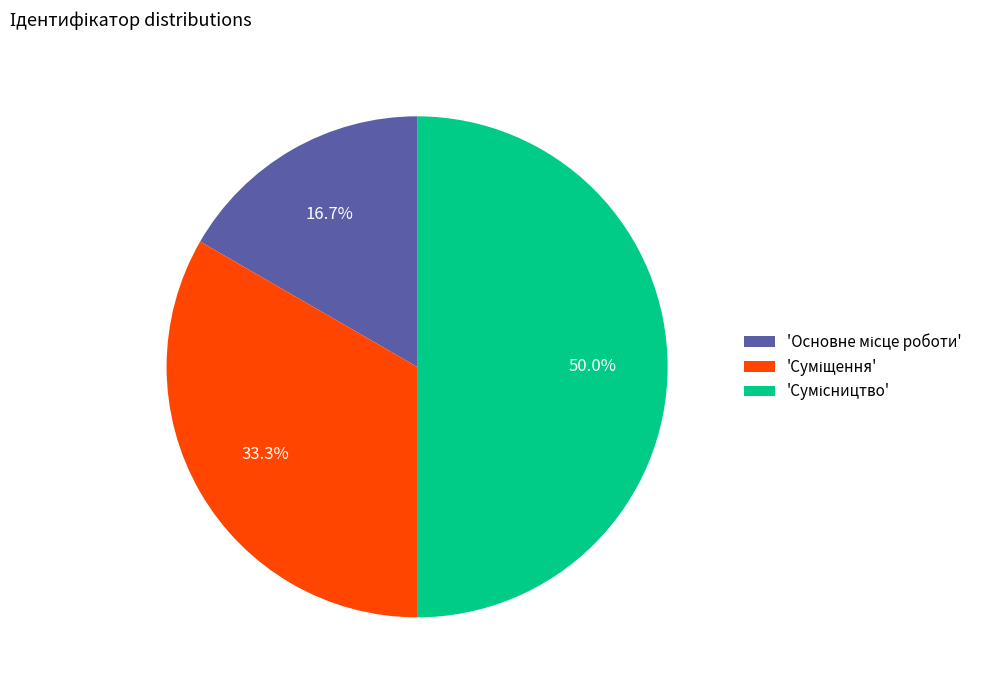

Count the number of slices in the pie.

3